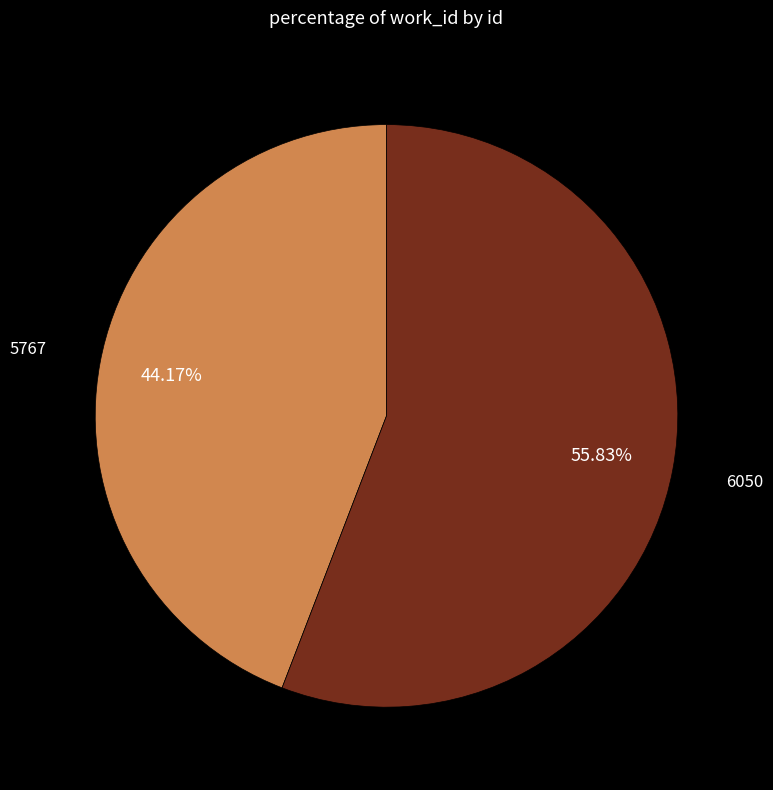

True or false: 6050 accounts for 69% of the total.

False